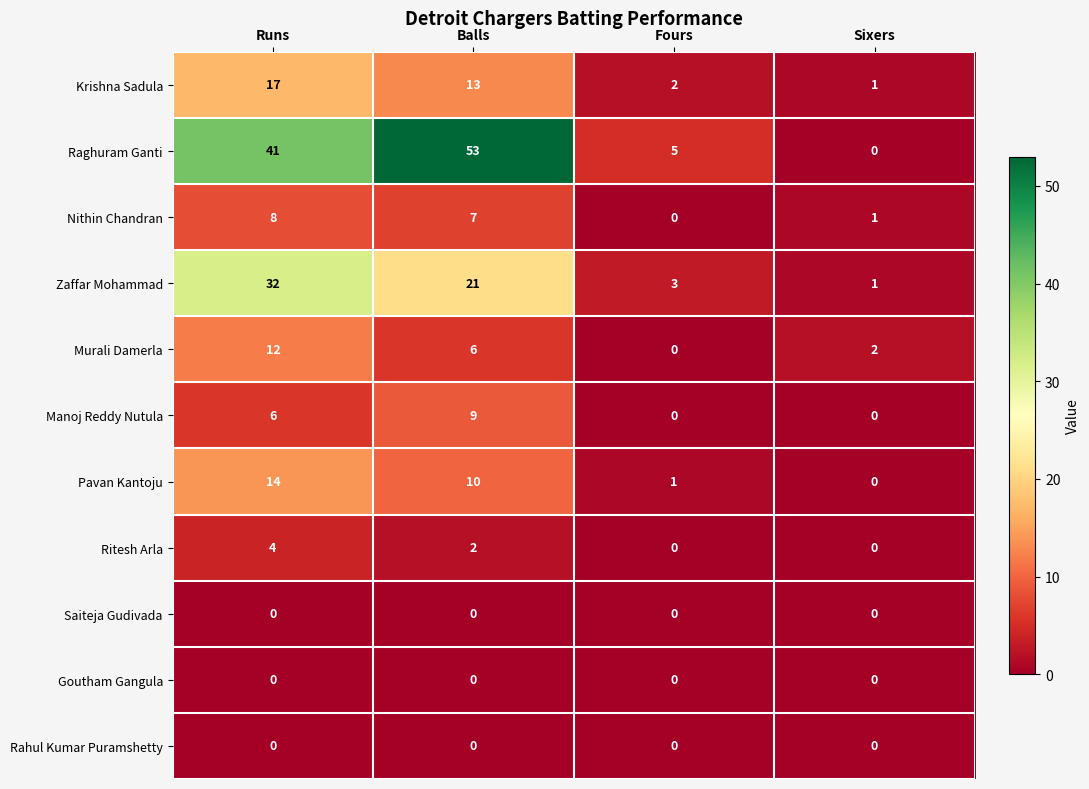

What is the average value of the Pavan Kantoju series?

6